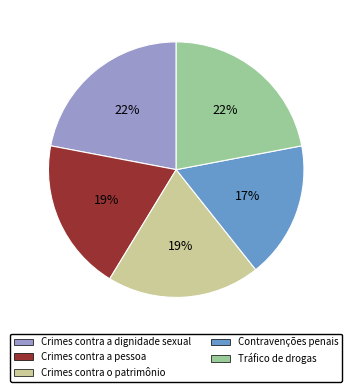

How many segments does this pie chart have?

5